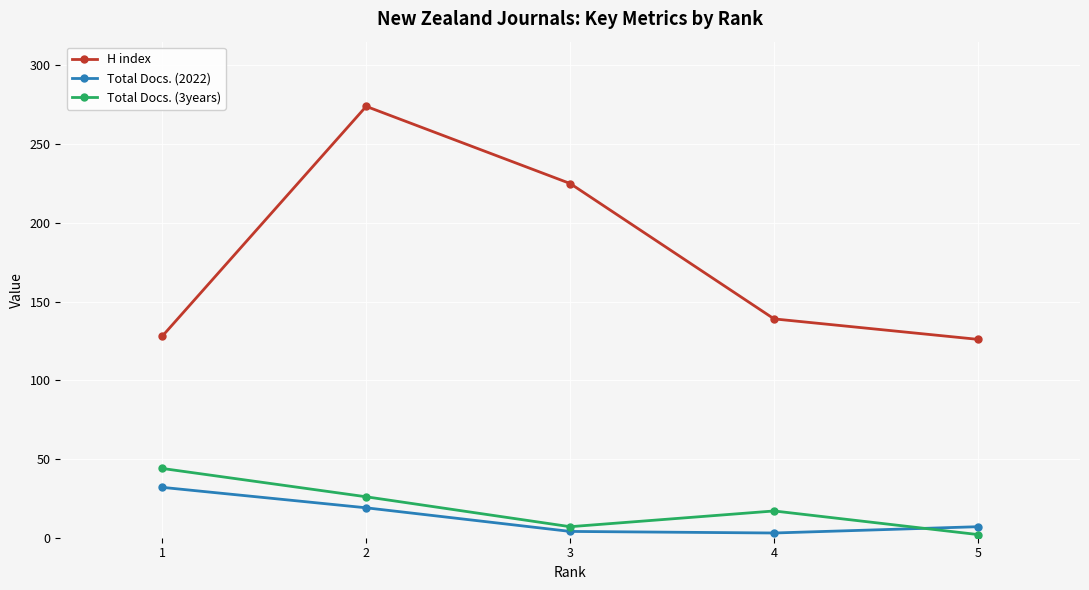

Which series ends up on top after the final intersection of Total Docs. (3years) and Total Docs. (2022)?

Total Docs. (2022)